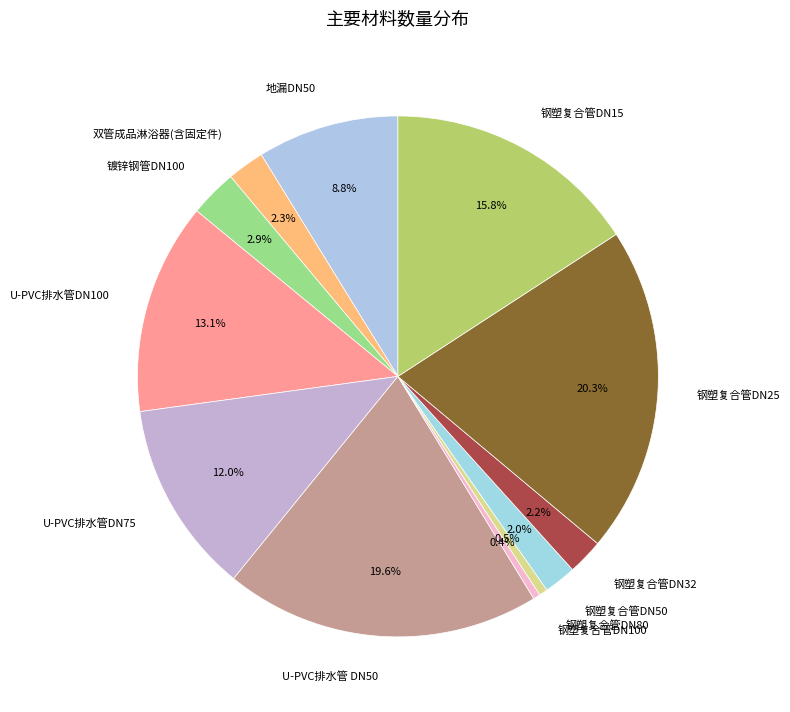

How much of the chart is everything except 钢塑复合管DN32?

97.8%